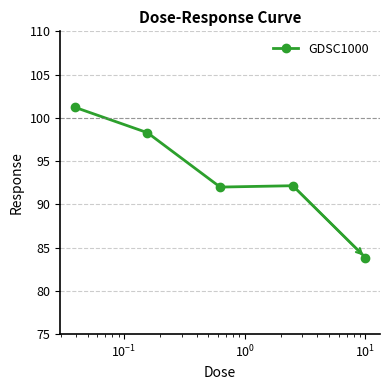

Count the number of categories in the chart.

5